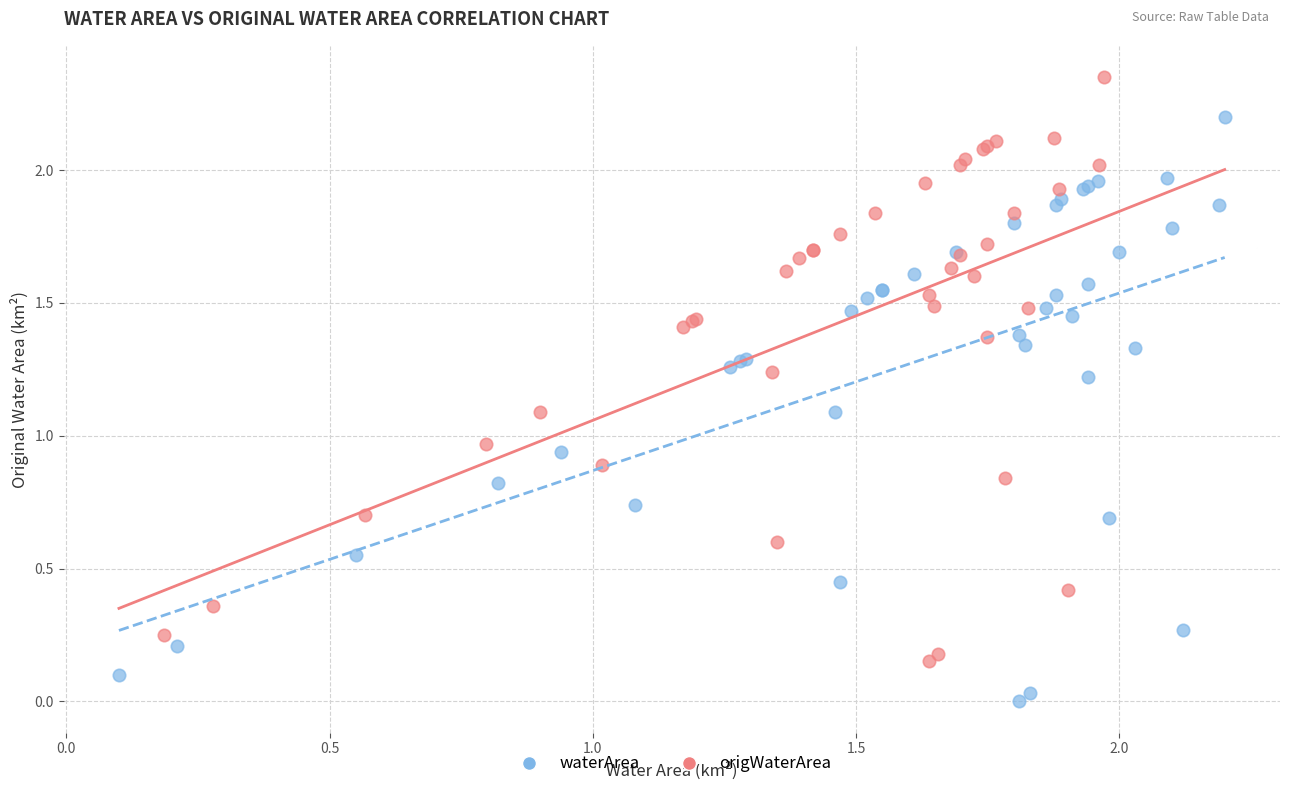

Which series contains the highest Y value?

origWaterArea